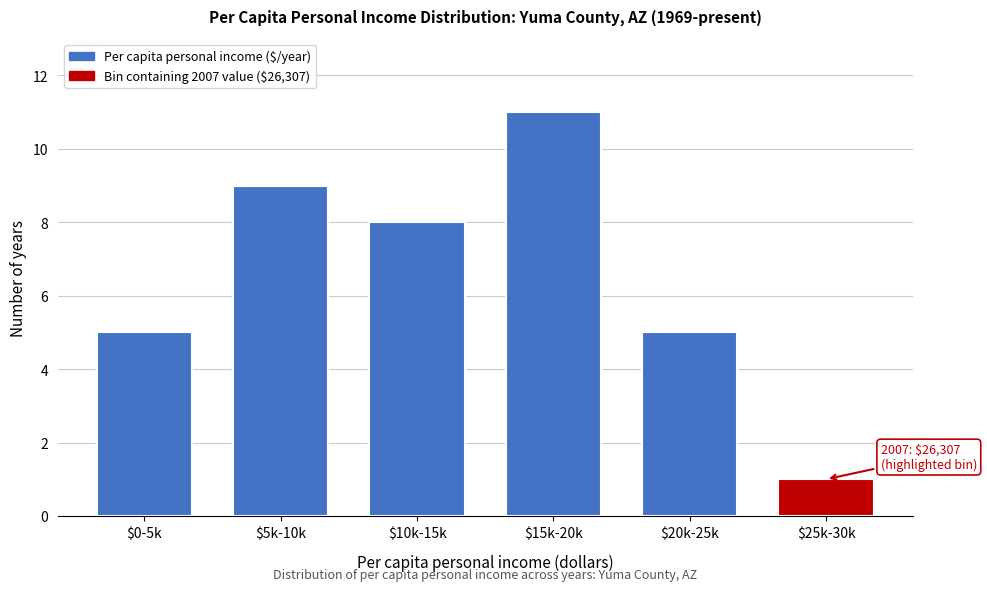

Reading left to right, what are all the values shown in this chart?

5	9	8	11	5	1